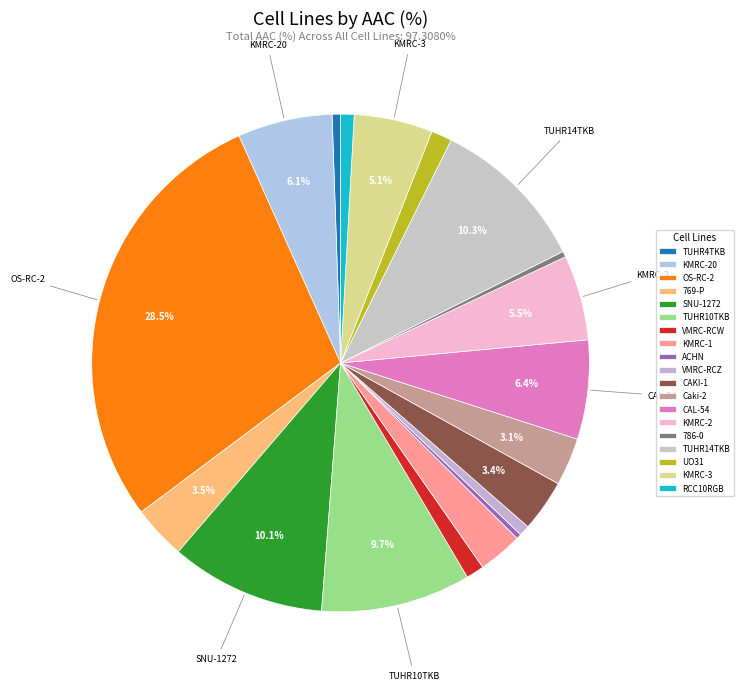

Count the number of slices in the pie.

19